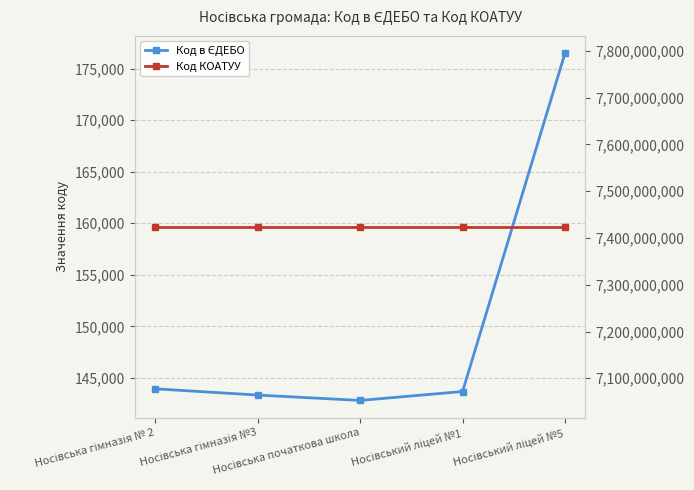

What is the value of the Код КОАТУУ point at the 4th from the left?

7423810100